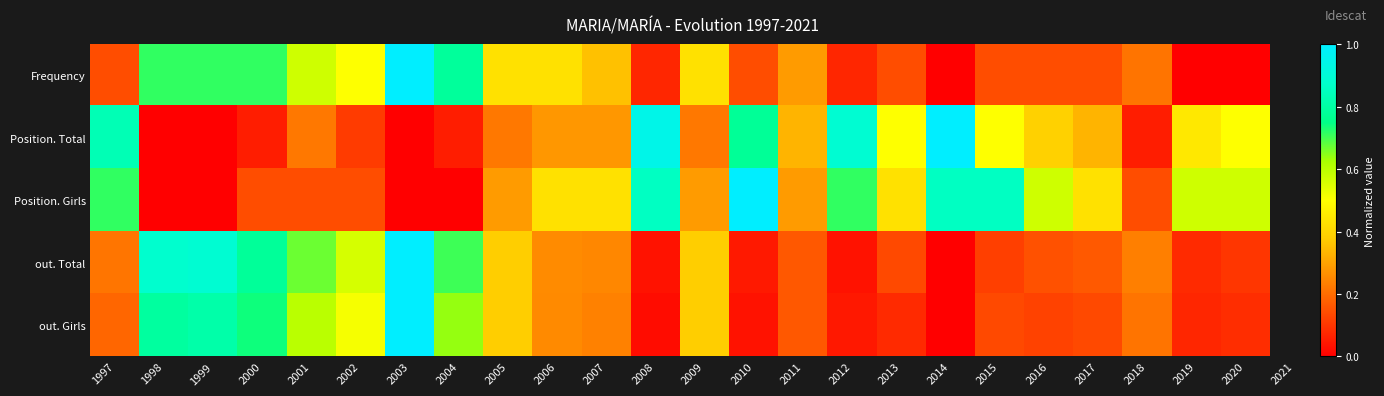

Reading left to right, list all the values displayed in this chart.

Frequency: 1997=0.1	1998=0.7	1999=0.7	2000=0.7	2001=0.6	2002=0.5	2003=1.0	2004=0.8	2005=0.4	2006=0.4	2007=0.4	2008=0.1	2009=0.4	2010=0.1	2011=0.3	2012=0.1	2013=0.1	2014=0.0	2015=0.1	2016=0.1	2017=0.1	2018=0.2	2019=0.0	2020=0.0
Position. Total: 1997=0.8	1998=0.0	1999=0.0	2000=0.1	2001=0.2	2002=0.1	2003=0.0	2004=0.1	2005=0.2	2006=0.3	2007=0.3	2008=0.9	2009=0.2	2010=0.8	2011=0.3	2012=0.9	2013=0.5	2014=1.0	2015=0.5	2016=0.4	2017=0.3	2018=0.1	2019=0.4	2020=0.5
Position. Girls: 1997=0.7	1998=0.0	1999=0.0	2000=0.1	2001=0.1	2002=0.1	2003=0.0	2004=0.0	2005=0.3	2006=0.4	2007=0.4	2008=0.9	2009=0.3	2010=1.0	2011=0.3	2012=0.7	2013=0.4	2014=0.9	2015=0.9	2016=0.6	2017=0.4	2018=0.1	2019=0.6	2020=0.6
out. Total: 1997=0.2	1998=0.9	1999=0.9	2000=0.8	2001=0.7	2002=0.6	2003=1.0	2004=0.7	2005=0.4	2006=0.3	2007=0.2	2008=0.0	2009=0.4	2010=0.0	2011=0.2	2012=0.0	2013=0.1	2014=0.0	2015=0.1	2016=0.2	2017=0.2	2018=0.2	2019=0.1	2020=0.1
out. Girls: 1997=0.2	1998=0.8	1999=0.8	2000=0.7	2001=0.6	2002=0.5	2003=1.0	2004=0.6	2005=0.4	2006=0.3	2007=0.2	2008=0.0	2009=0.4	2010=0.0	2011=0.2	2012=0.0	2013=0.1	2014=0.0	2015=0.1	2016=0.1	2017=0.1	2018=0.2	2019=0.1	2020=0.1